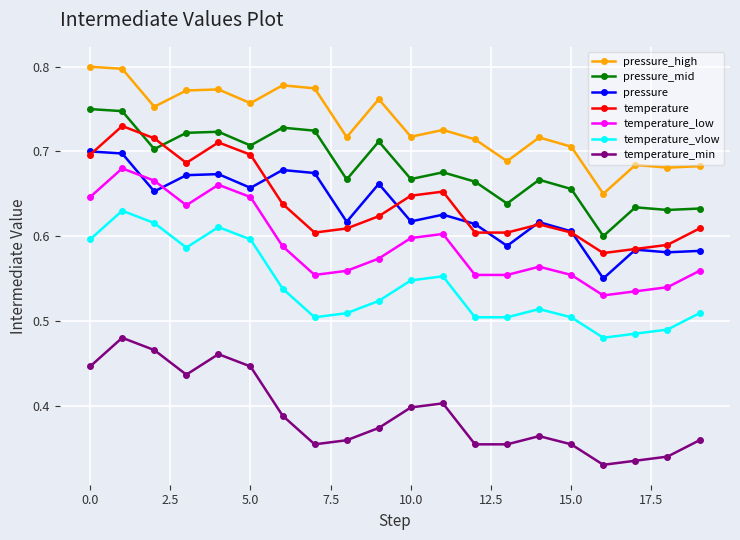

Rank the series by their maximum value, from lowest to highest.

temperature_min, temperature_vlow, temperature_low, pressure, temperature, pressure_mid, pressure_high